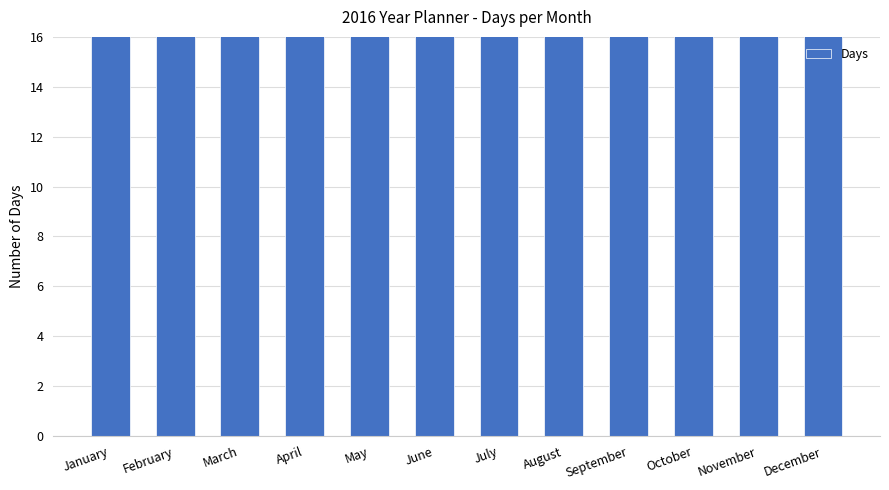

Which label corresponds to the largest value in the chart?

January